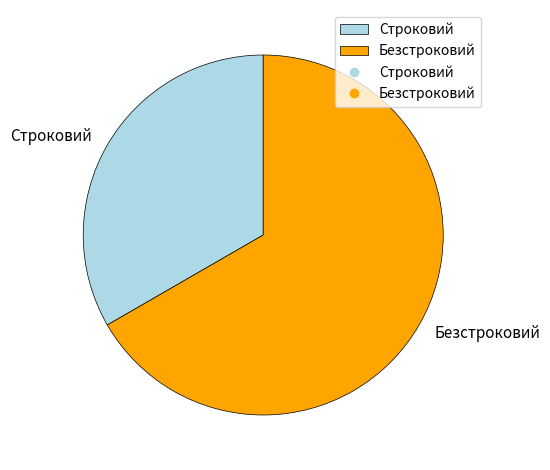

What is the majority slice?

Безстроковий